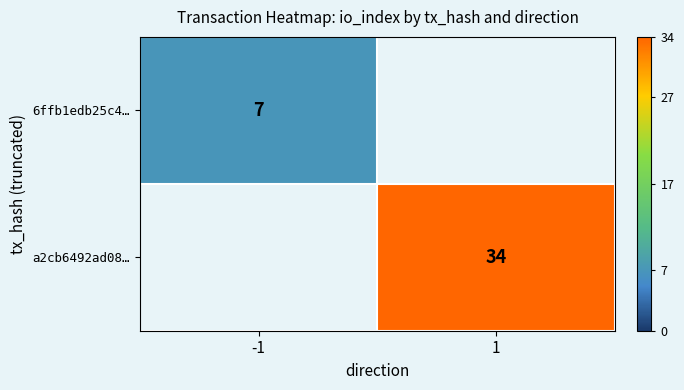

The value of a2cb6492ad08… at 1 is 21. True or false?

False